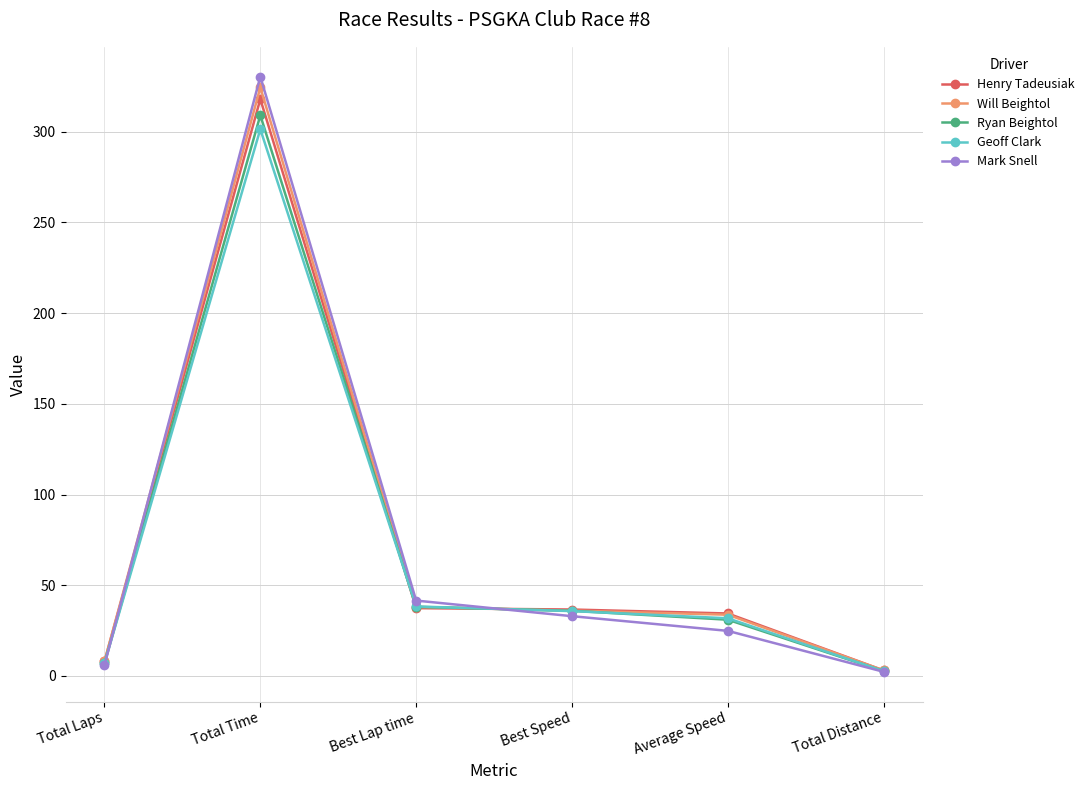

Which series changed the most between Total Laps and Best Lap time?

Mark Snell